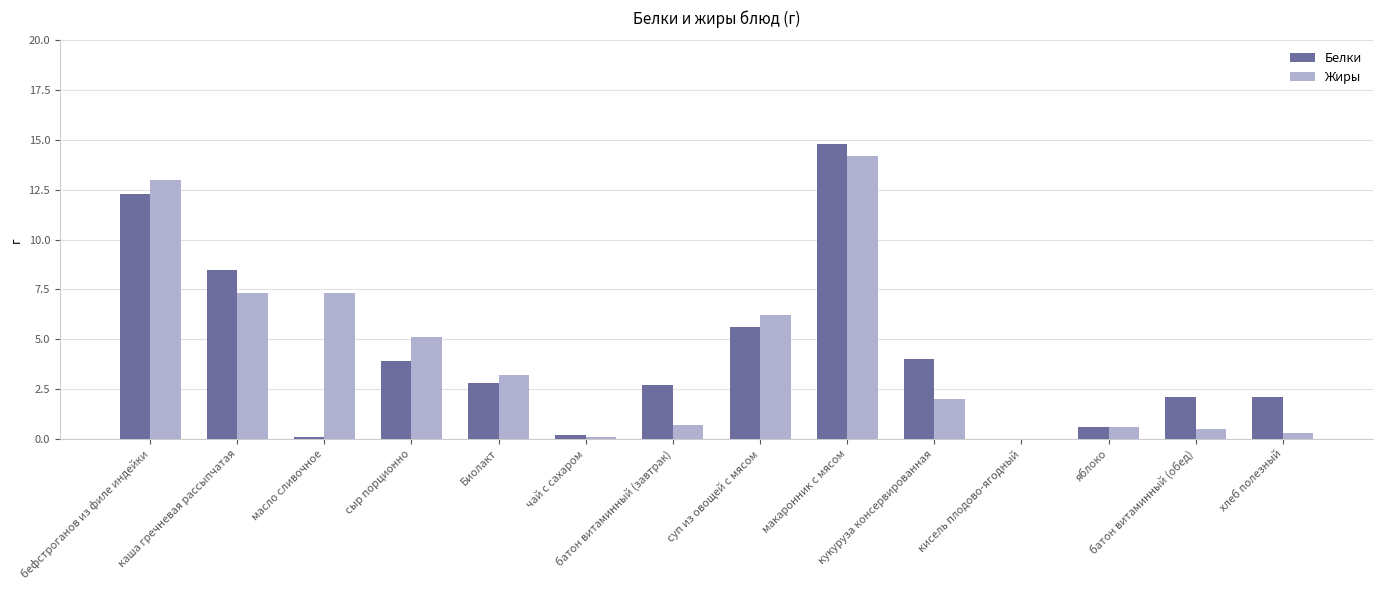

The Жиры series shows 7.3 at каша гречневая рассыпчатая. True or false?

True